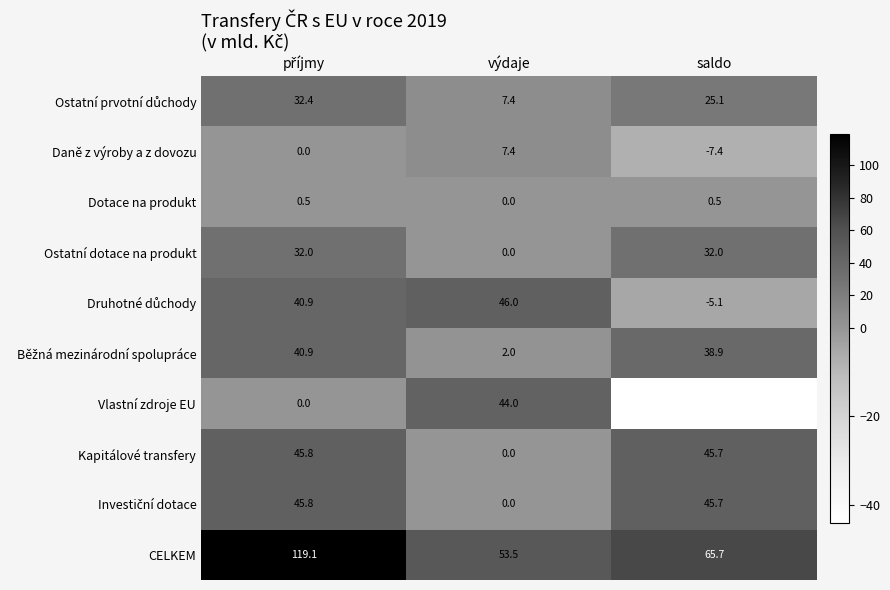

At how many categories does at least one series exceed 6?

3